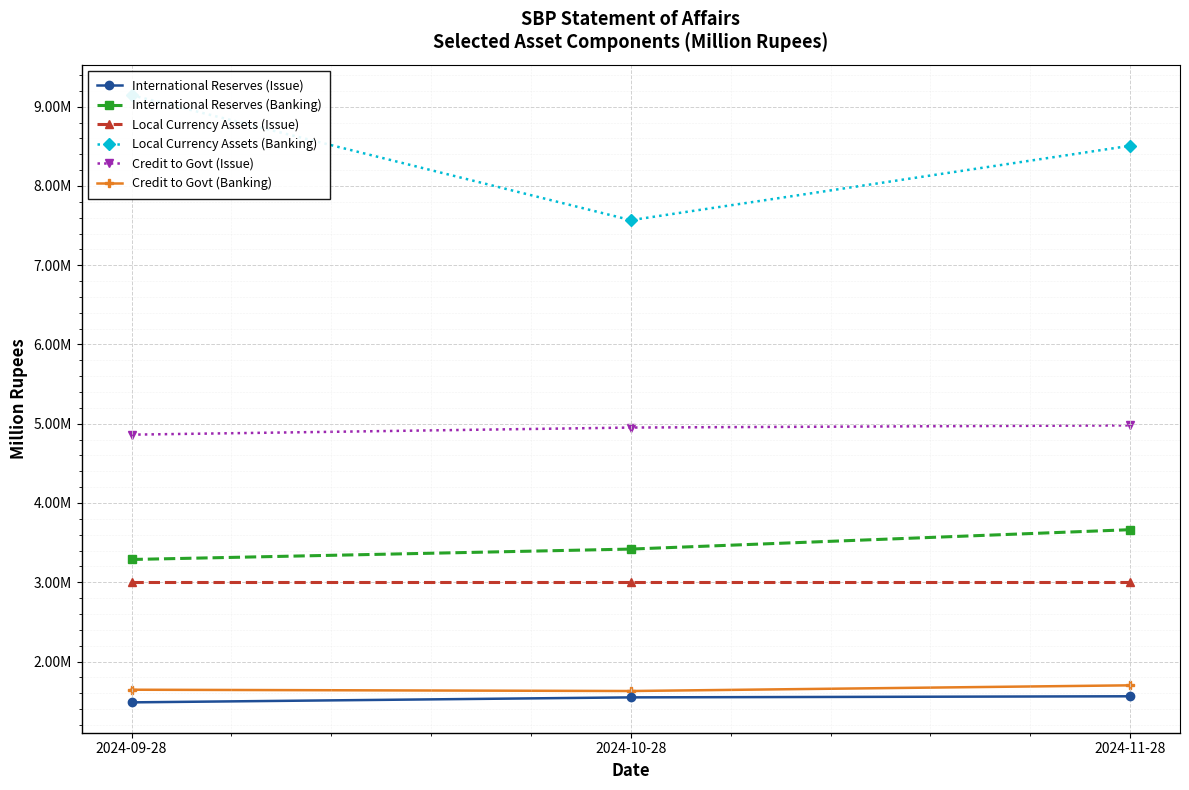

What is the average value of the Local Currency Assets (Banking) series?

8406858.2